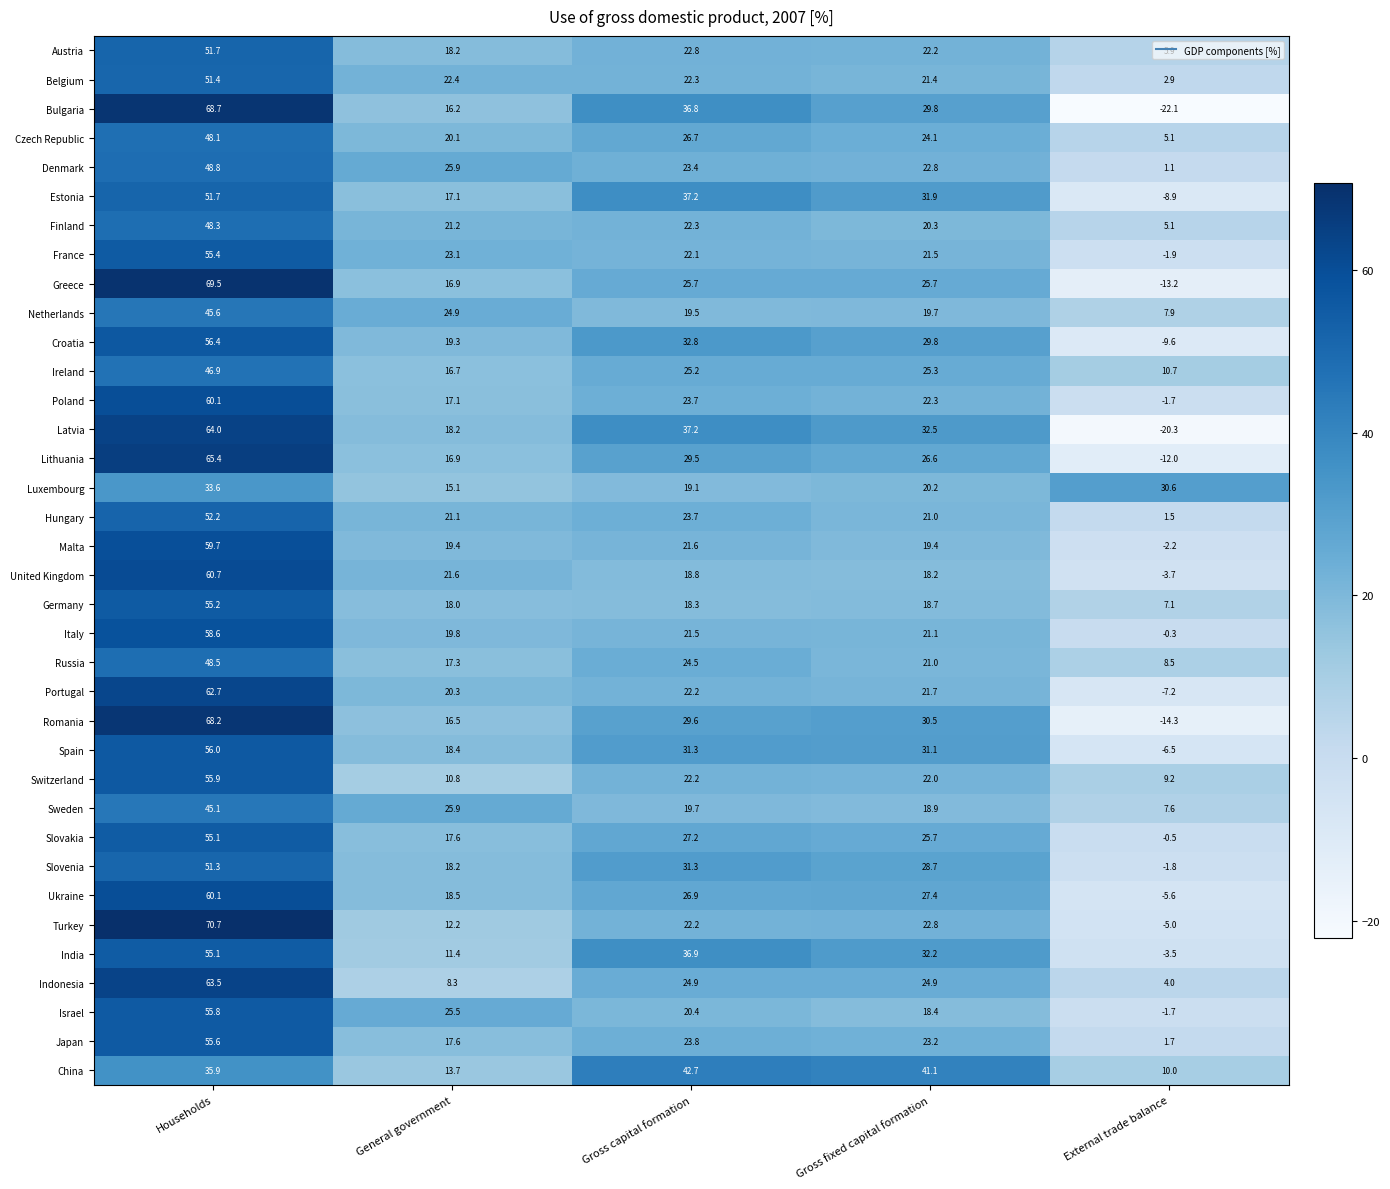

What is the average value of the Netherlands series?

23.5